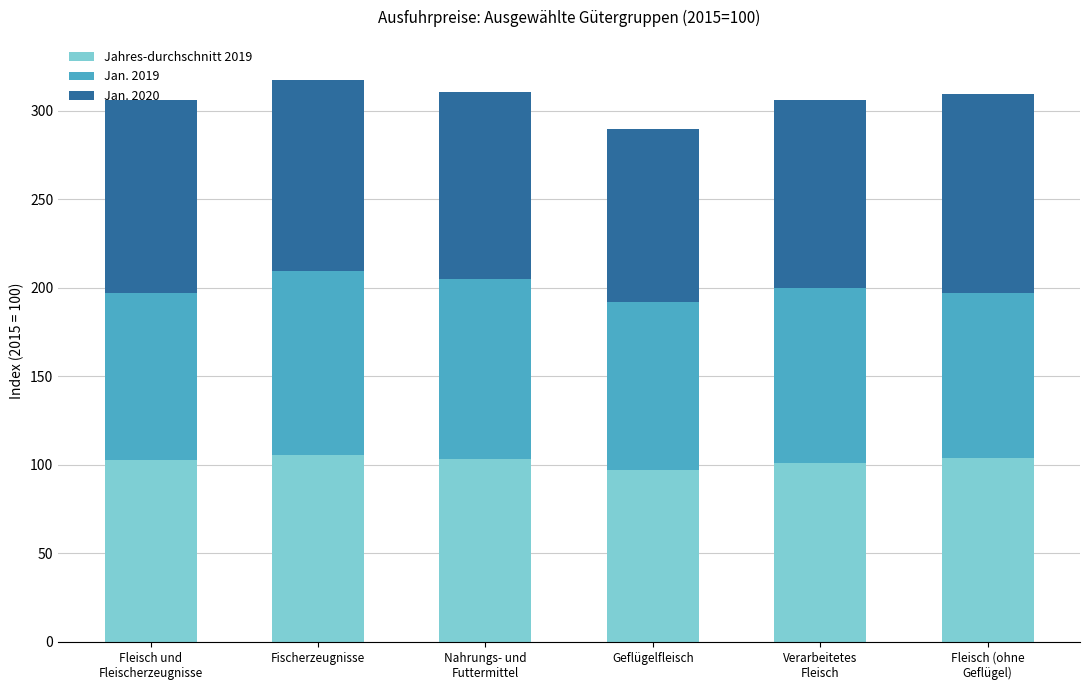

What is the difference between the Jahres-durchschnitt 2019 values at Fleisch (ohne
Geflügel) and Fischerzeugnisse?

1.8